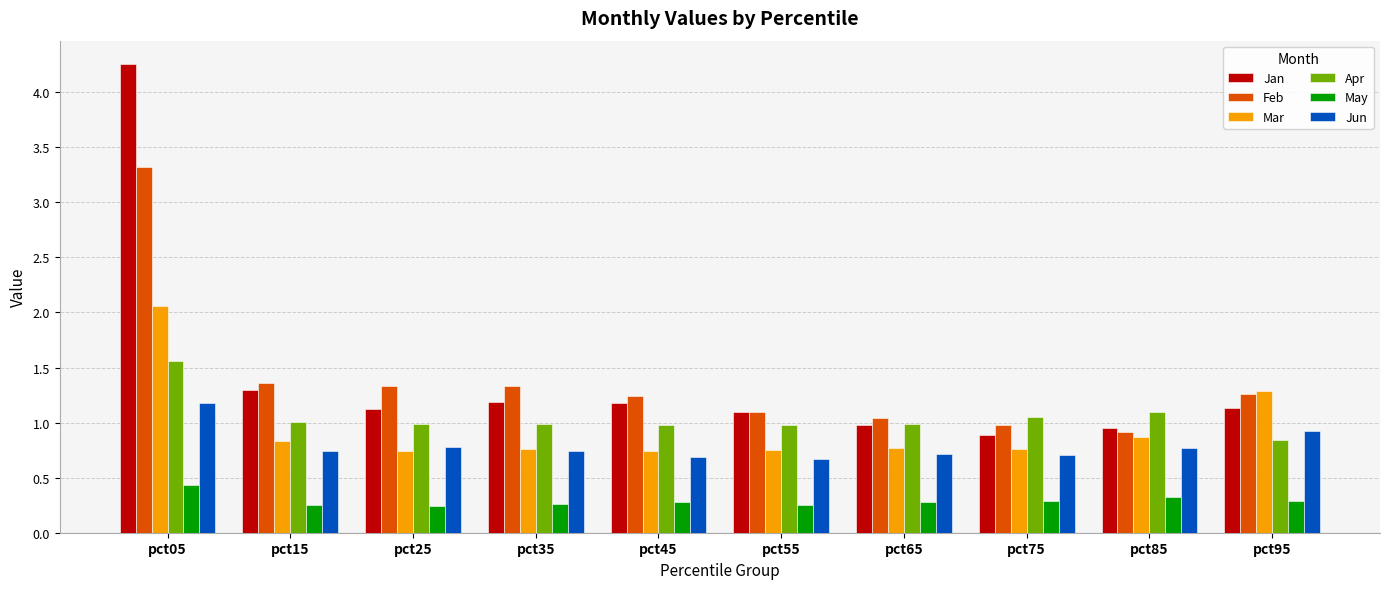

Which series has the largest range (max minus min)?

Jan